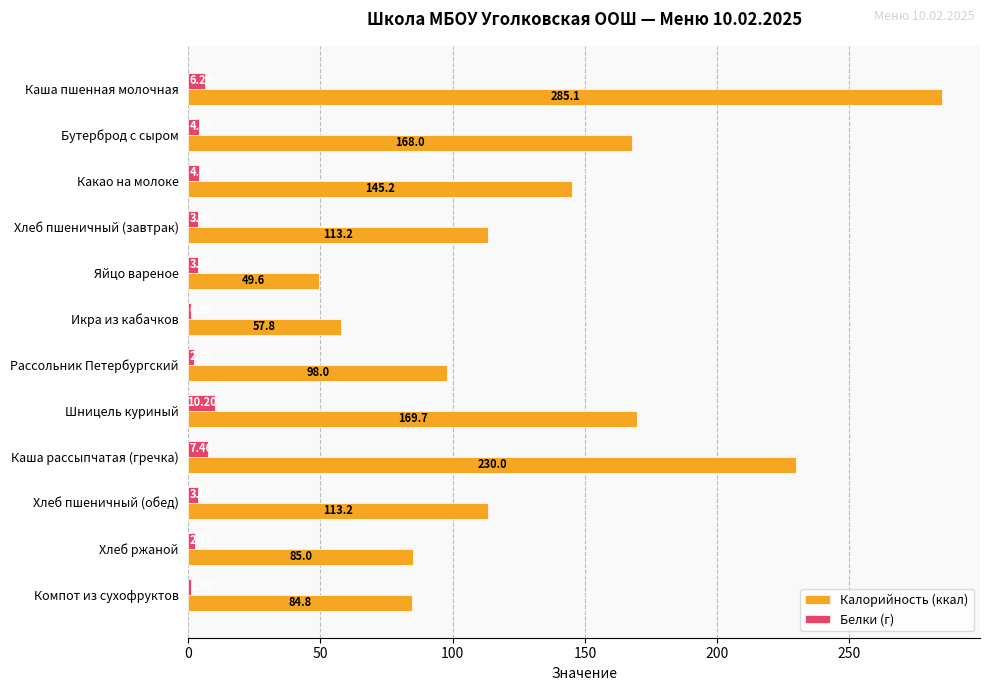

Which label corresponds to the largest value in the chart?

Каша пшенная молочная